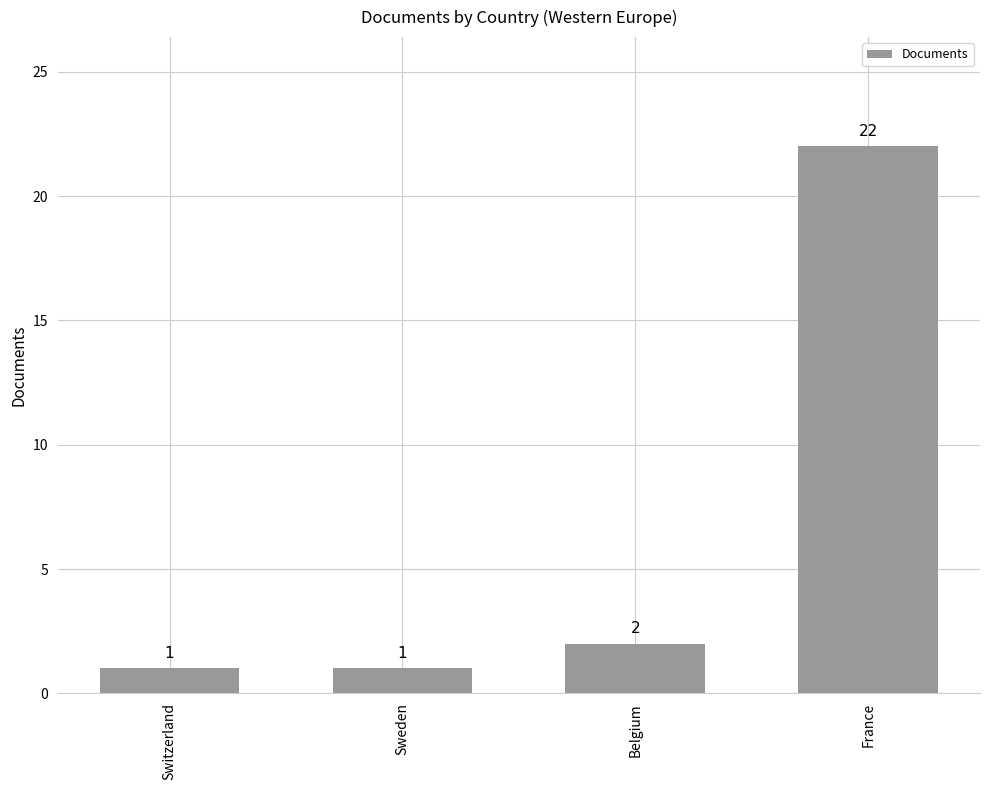

Reading right to left, transcribe all the data shown in this chart.

France=22	Belgium=2	Sweden=1	Switzerland=1